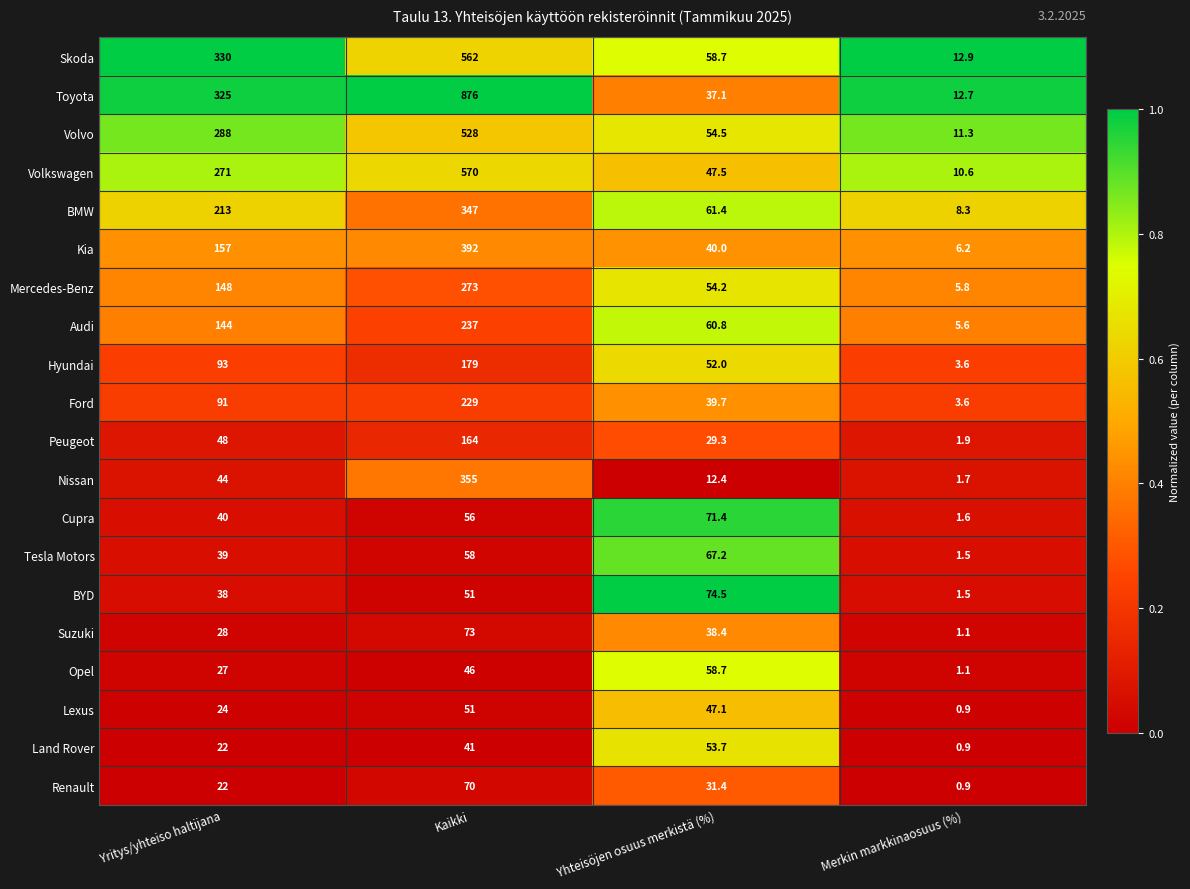

At how many categories does at least one series exceed 0?

4